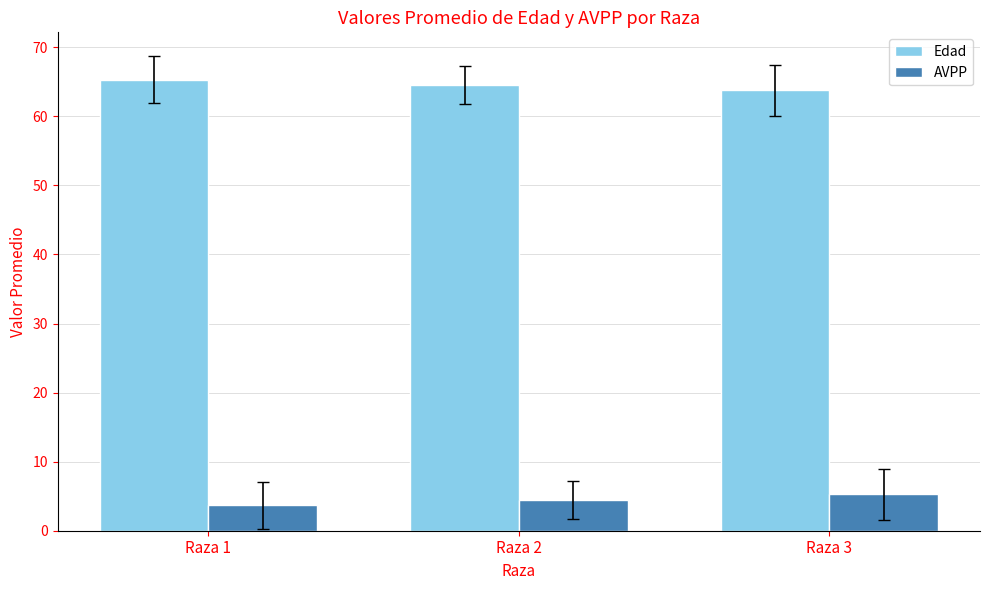

The value of AVPP at Raza 3 is 7.5. True or false?

False